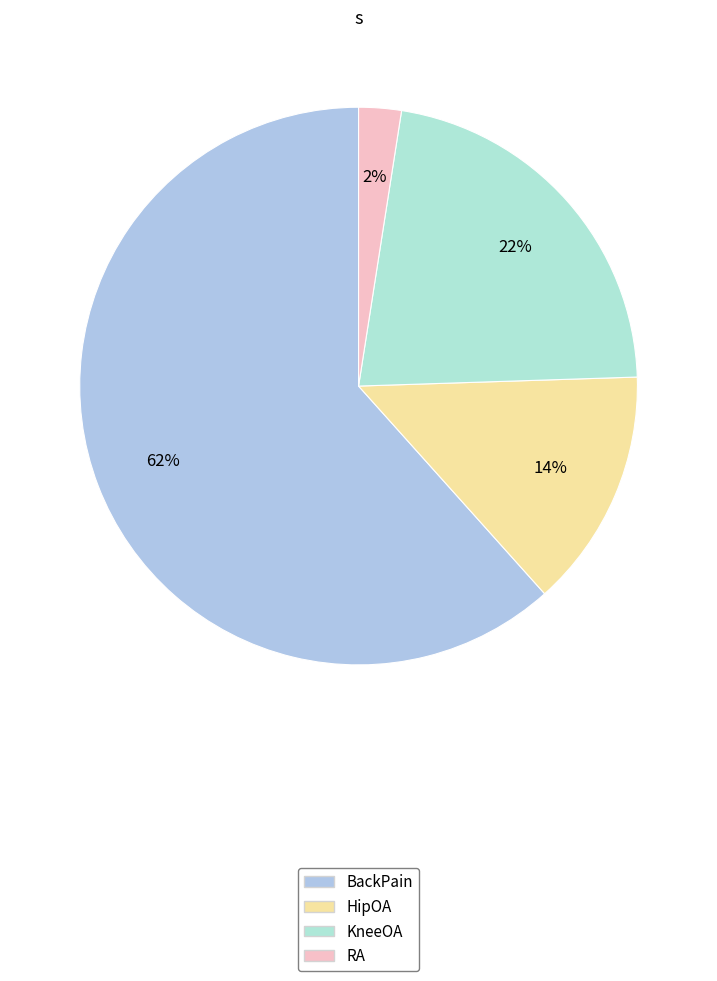

The KneeOA slice represents 22% of the pie. True or false?

True